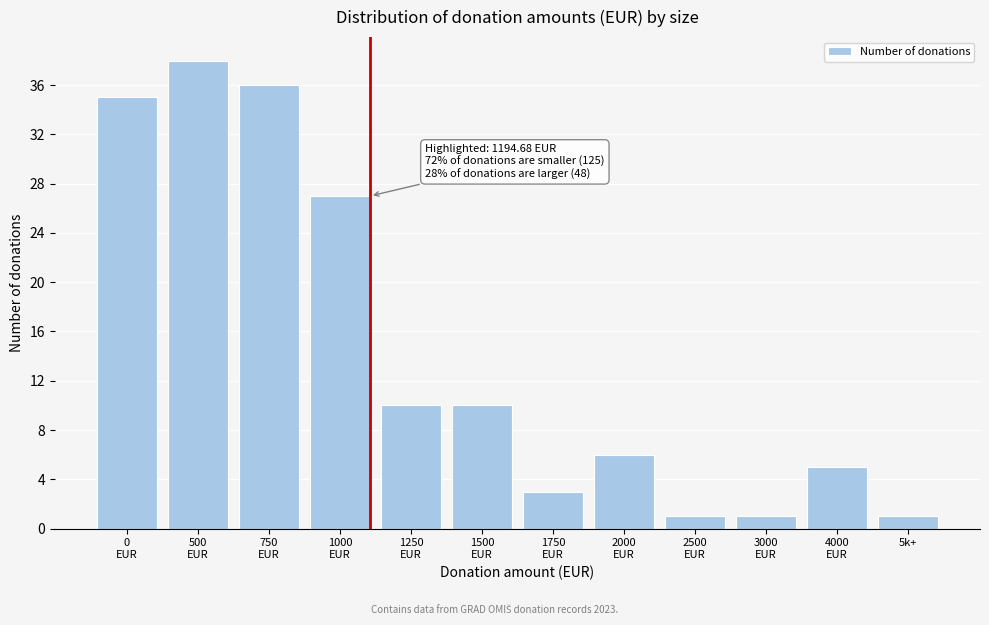

Reading right to left, what are all the values shown in this chart?

1	5	1	1	6	3	10	10	27	36	38	35